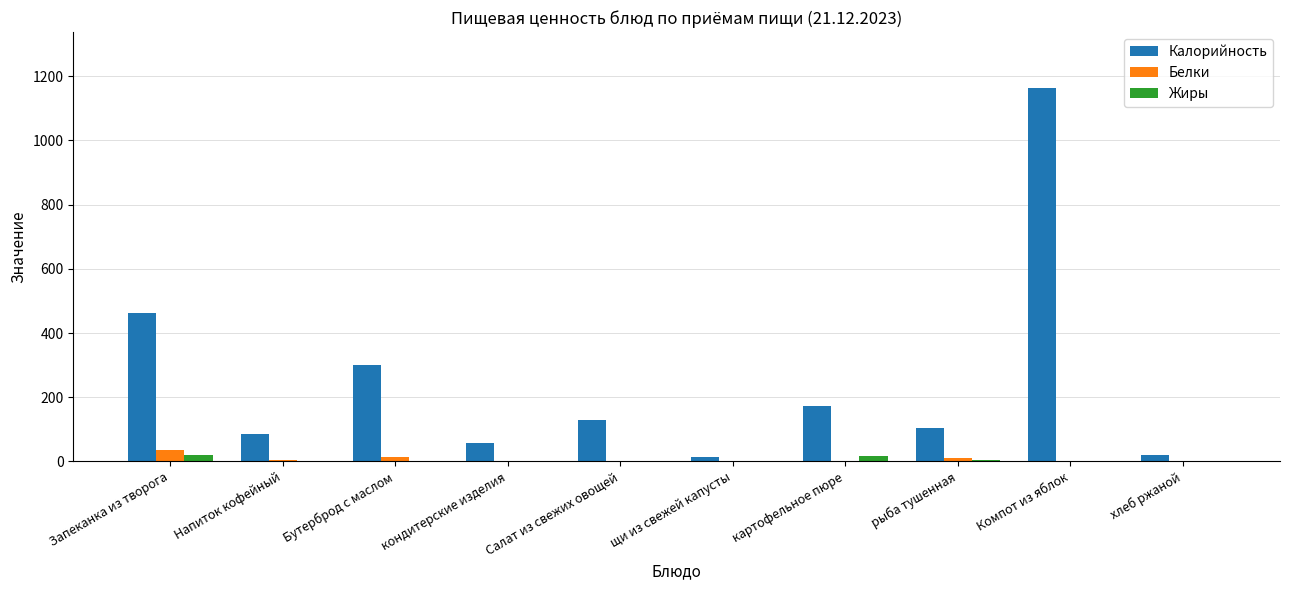

At which label is Калорийность closest to 588?

Запеканка из творога